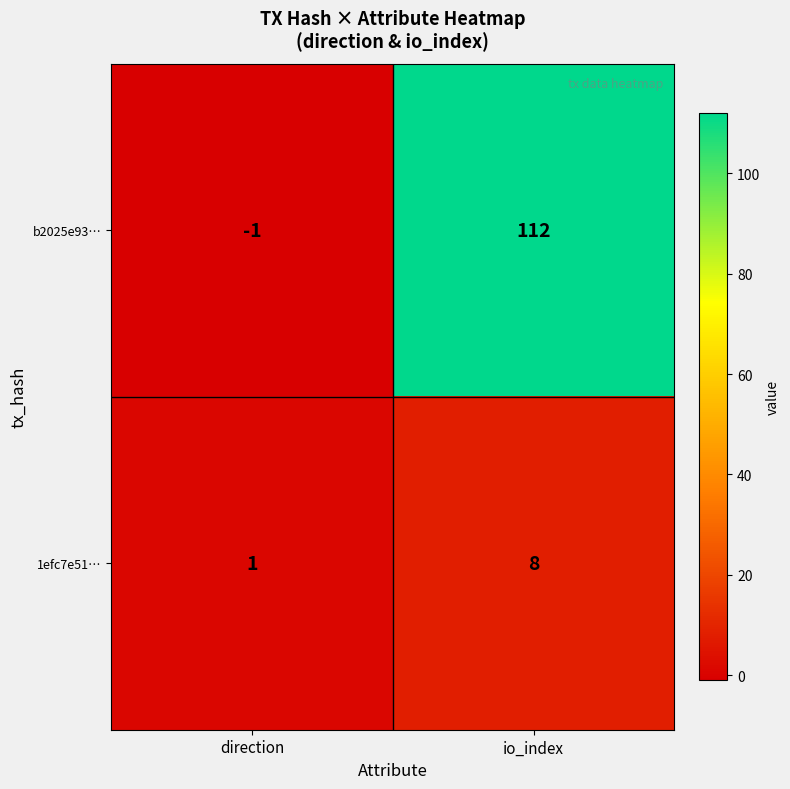

What is the smallest value displayed?

-1